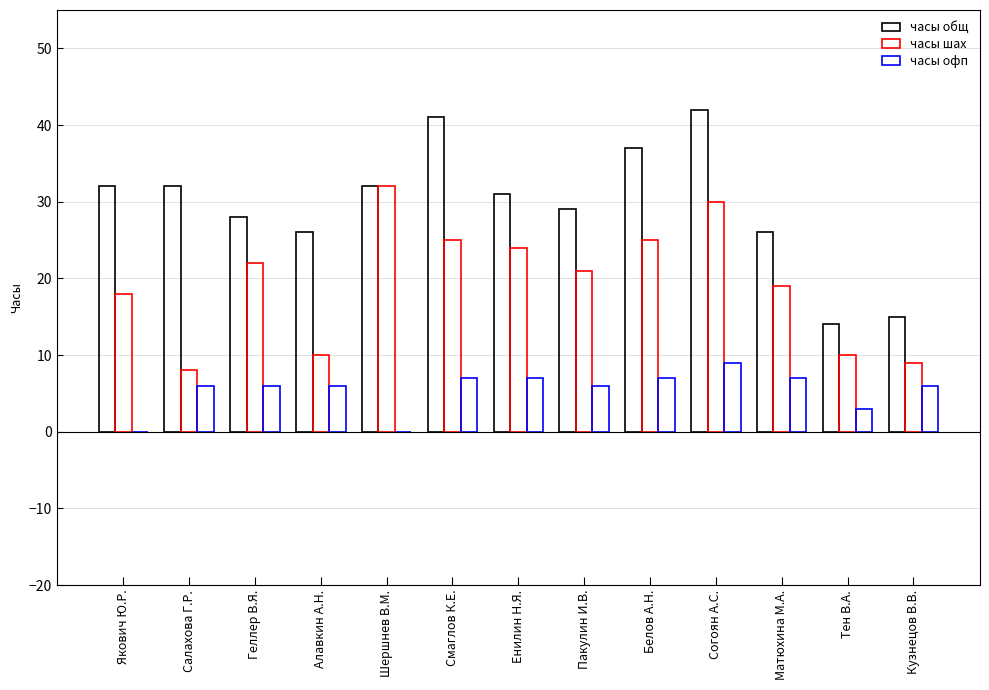

List the labels in order of часы общ value, smallest first.

Тен В.А., Кузнецов В.В., Алавкин А.Н., Матюхина М.А., Геллер В.Я., Пакулин И.В., Енилин Н.Я., Якович Ю.Р., Салахова Г.Р., Шершнев В.М., Белов А.Н., Смаглов К.Е., Согоян А.С.